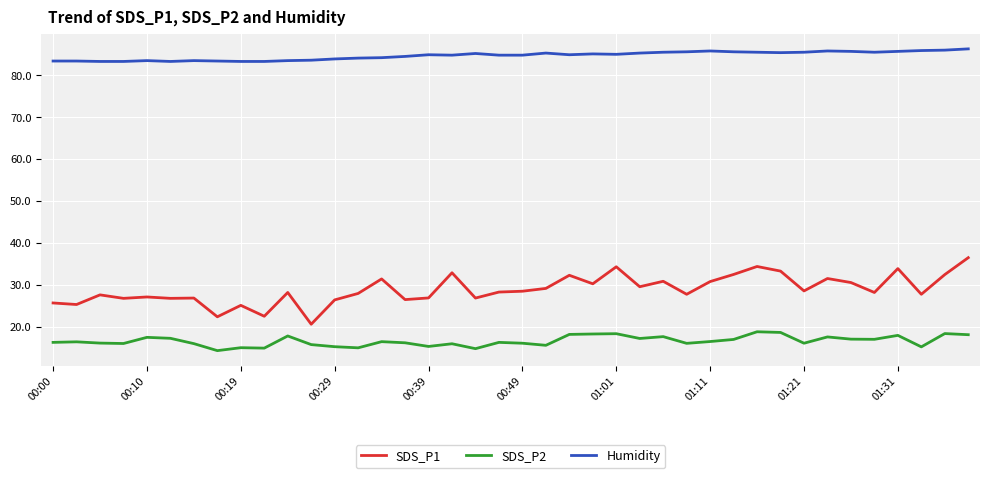

Which series has the largest range (max minus min)?

SDS_P1